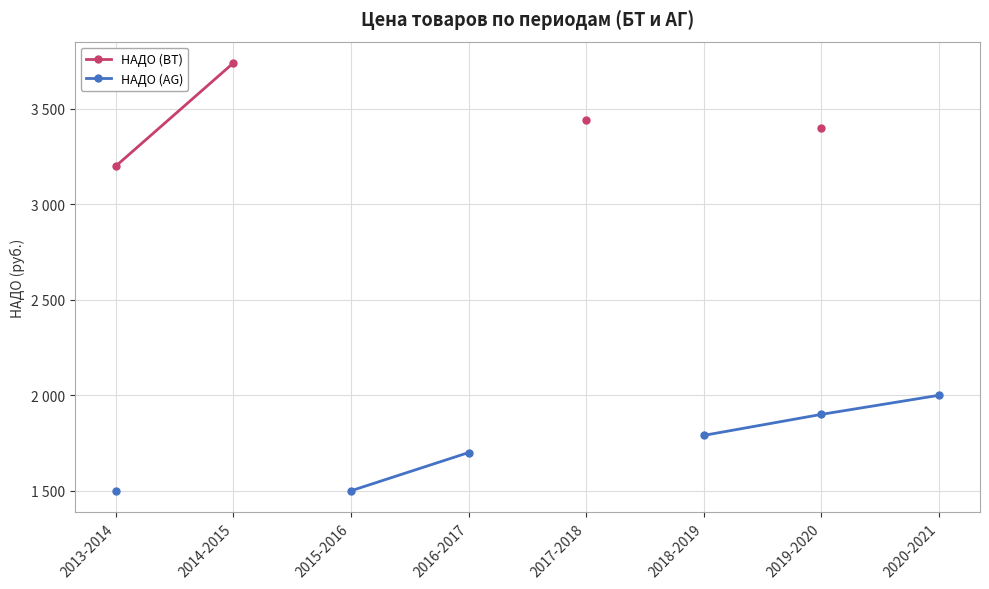

The value of НАДО (AG) at 2019-2020 is 1900.0. True or false?

True